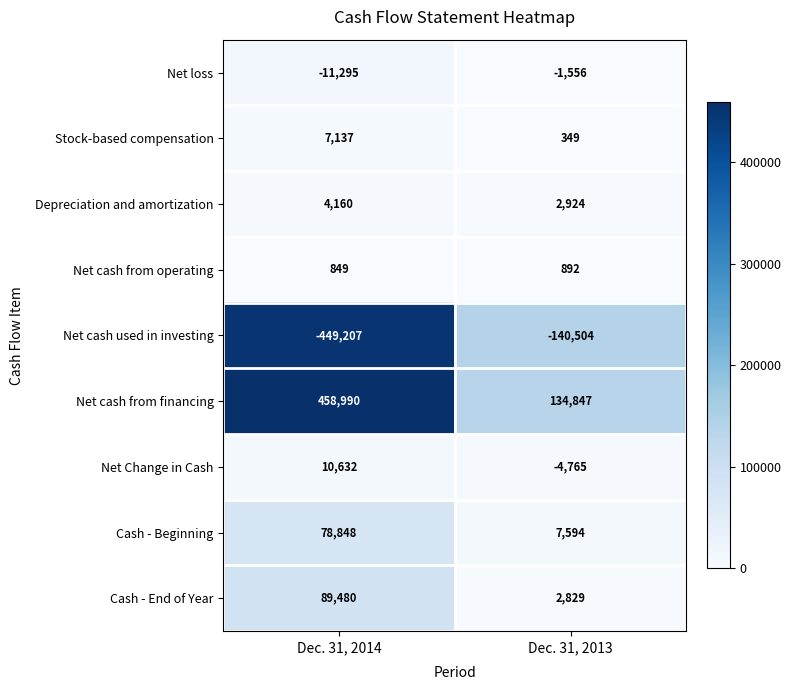

At which label does Depreciation and amortization reach its peak?

Dec. 31, 2014